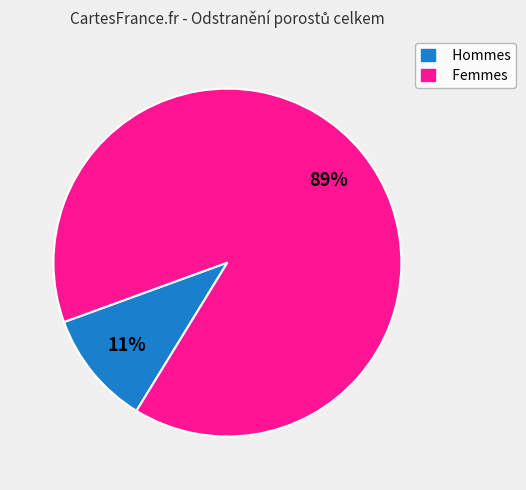

Is there a majority slice in this chart?

Yes